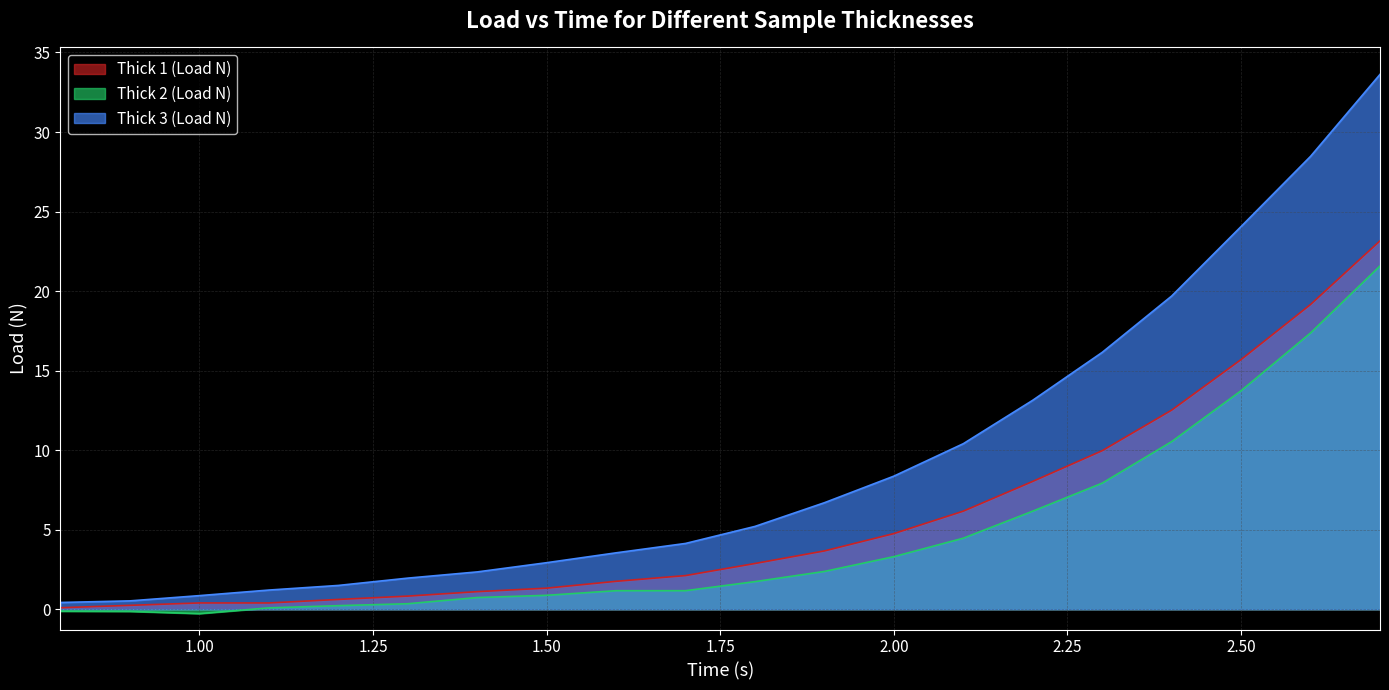

How many values in the Thick 1 (Load N) series exceed 2?

11